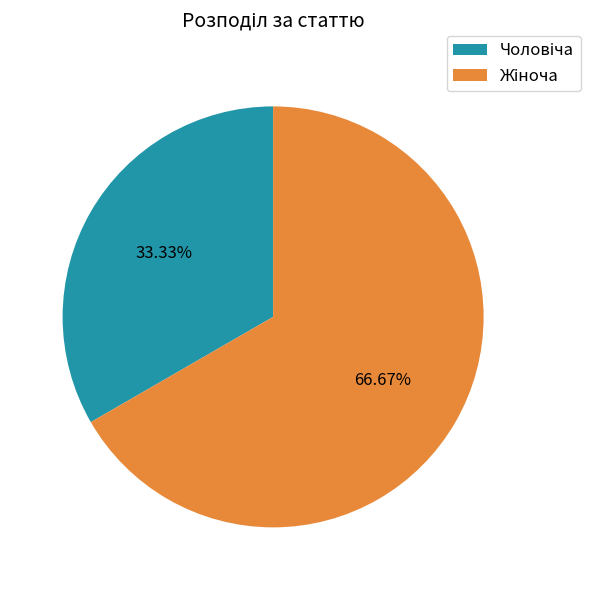

Is there a majority slice in this chart?

Yes